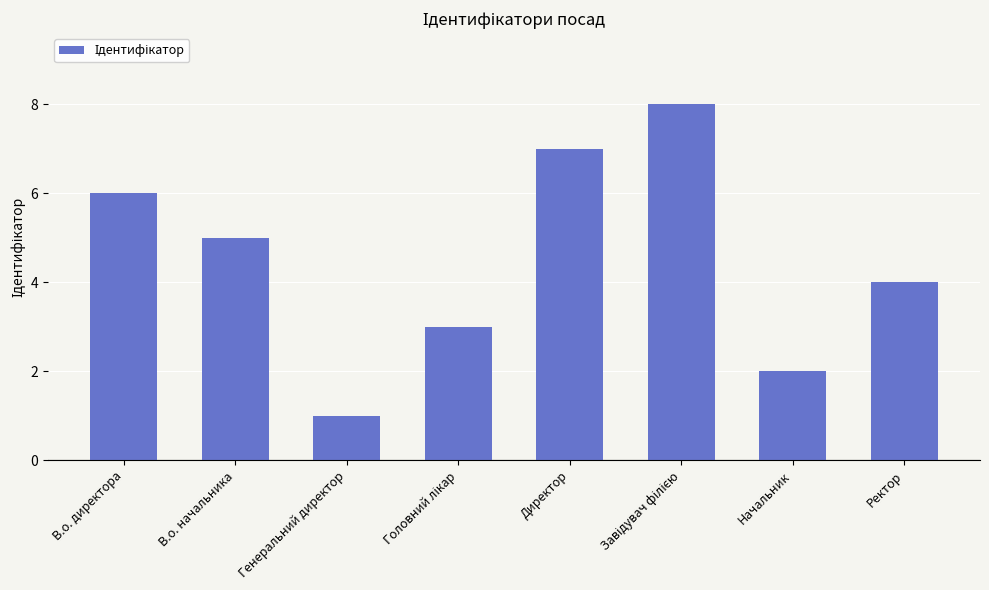

The value at Начальник is 2. True or false?

True